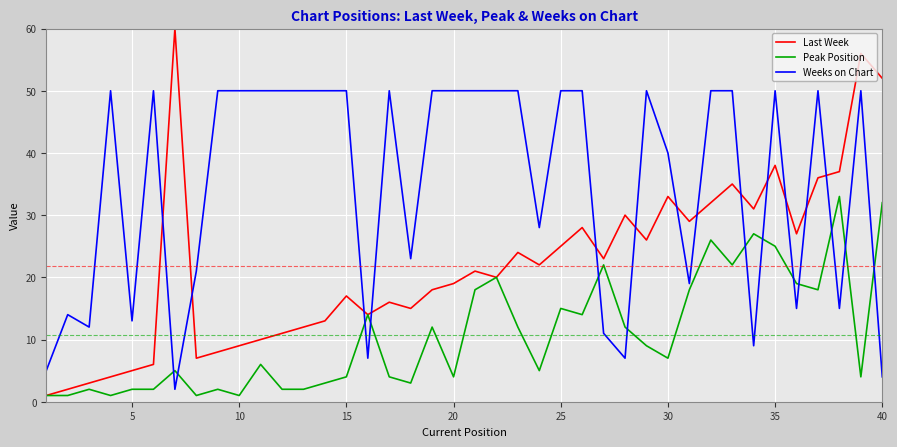

Which series has the widest spread of values?

Last Week